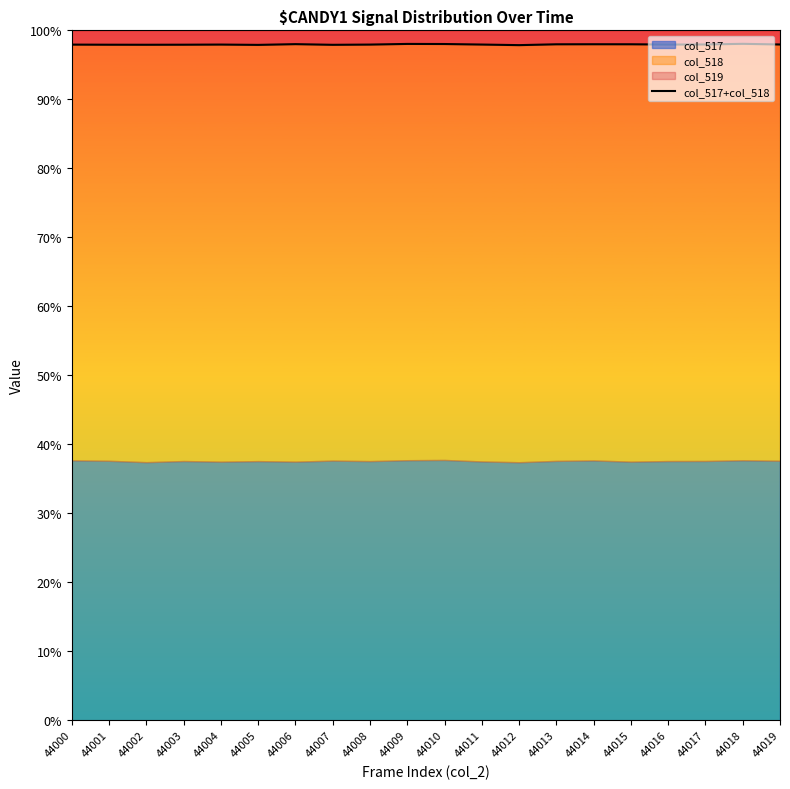

Is it true that the value at 44016 is 64186?

True